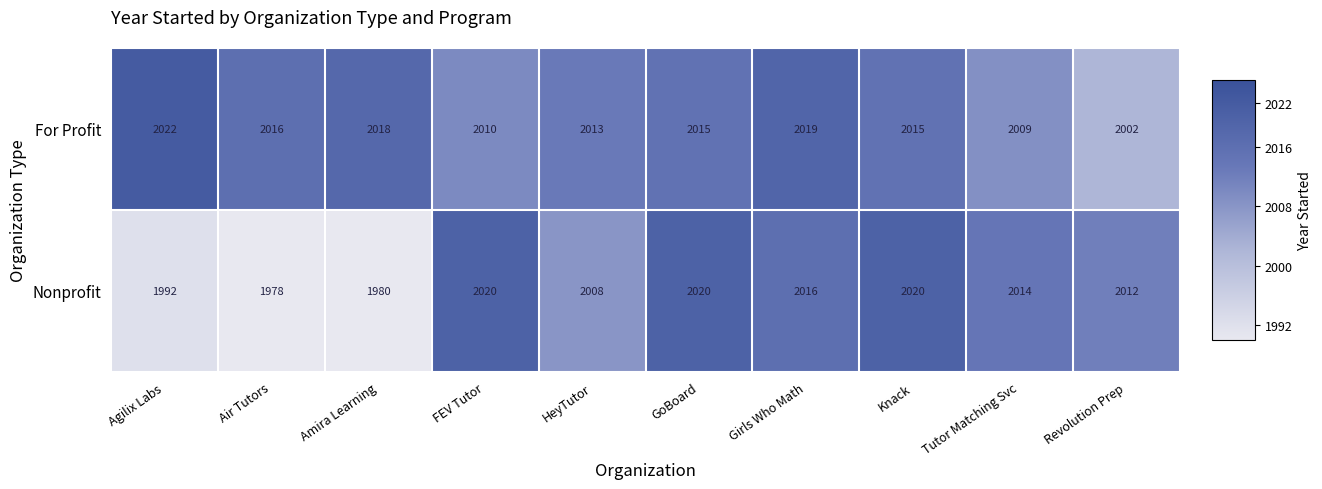

True or false: Nonprofit has a value of 995 at Revolution Prep.

False